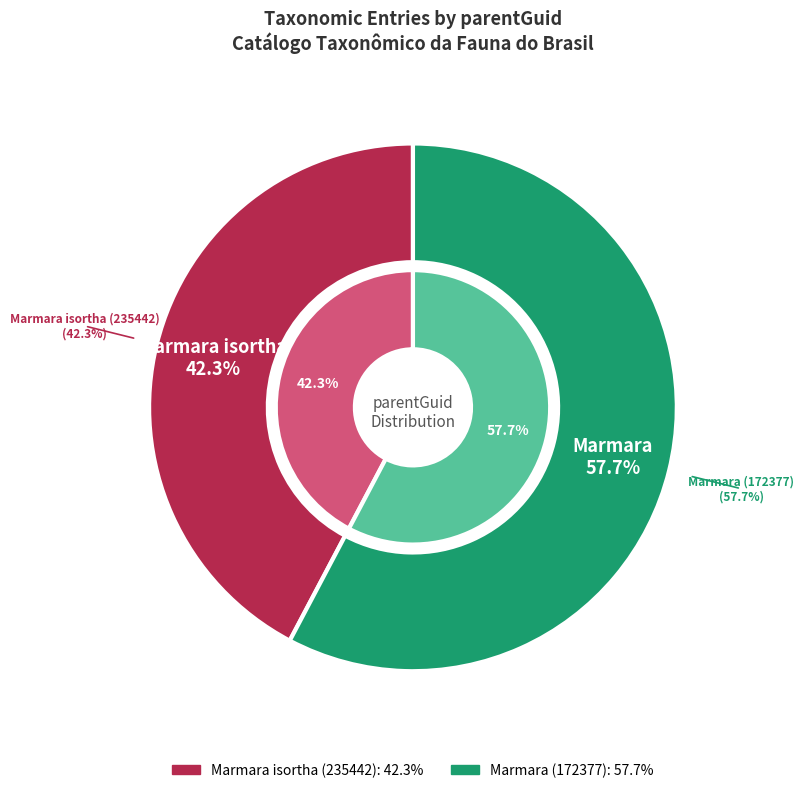

To the nearest percent, what is the difference between the largest and smallest slice percentages?

15%